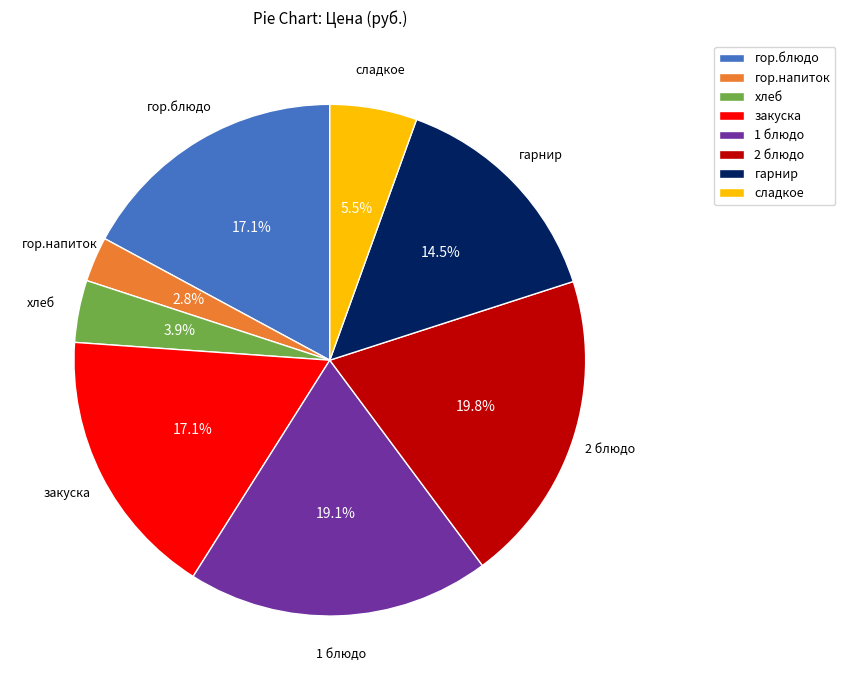

Which has a higher value, сладкое or 2 блюдо?

2 блюдо